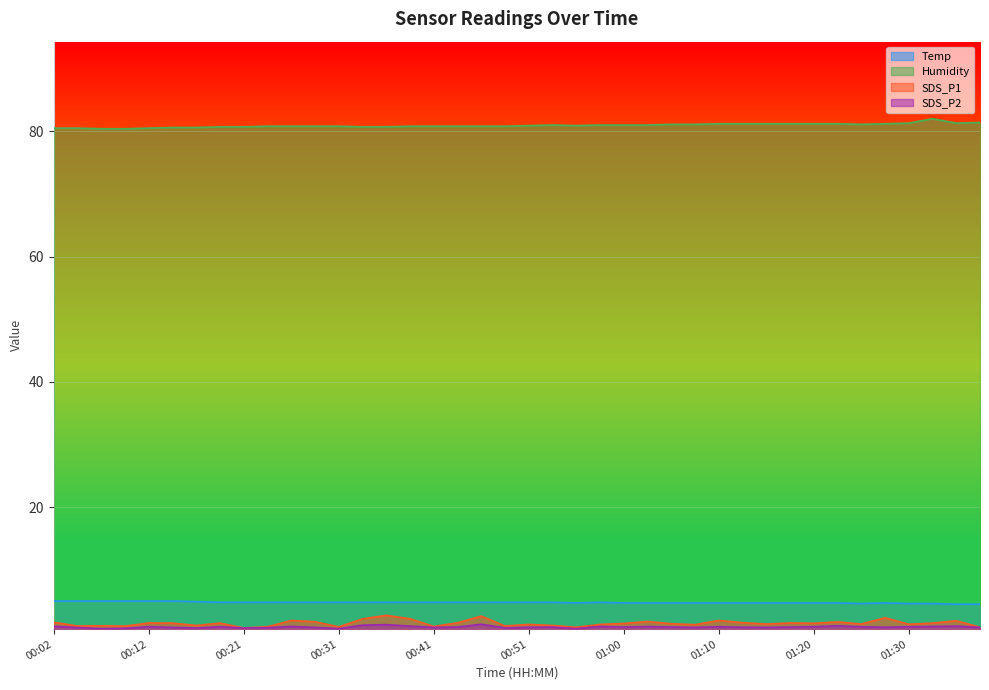

What is the difference between the Temp values at 01:32 and 01:03?

0.1